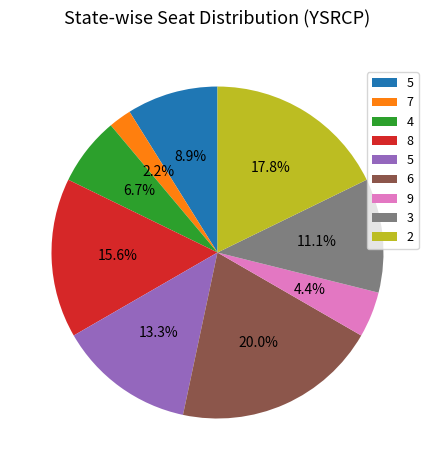

Is there any slice that represents more than half of the pie?

No